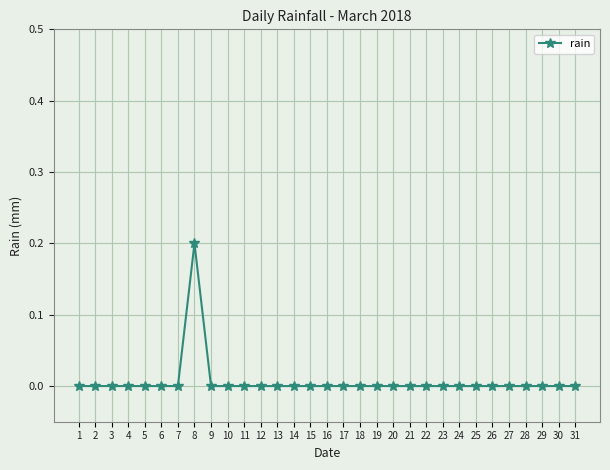

Reading left to right, extract all data points from this chart.

1=0.0	2=0.0	3=0.0	4=0.0	5=0.0	6=0.0	7=0.0	8=0.2	9=0.0	10=0.0	11=0.0	12=0.0	13=0.0	14=0.0	15=0.0	16=0.0	17=0.0	18=0.0	19=0.0	20=0.0	21=0.0	22=0.0	23=0.0	24=0.0	25=0.0	26=0.0	27=0.0	28=0.0	29=0.0	30=0.0	31=0.0